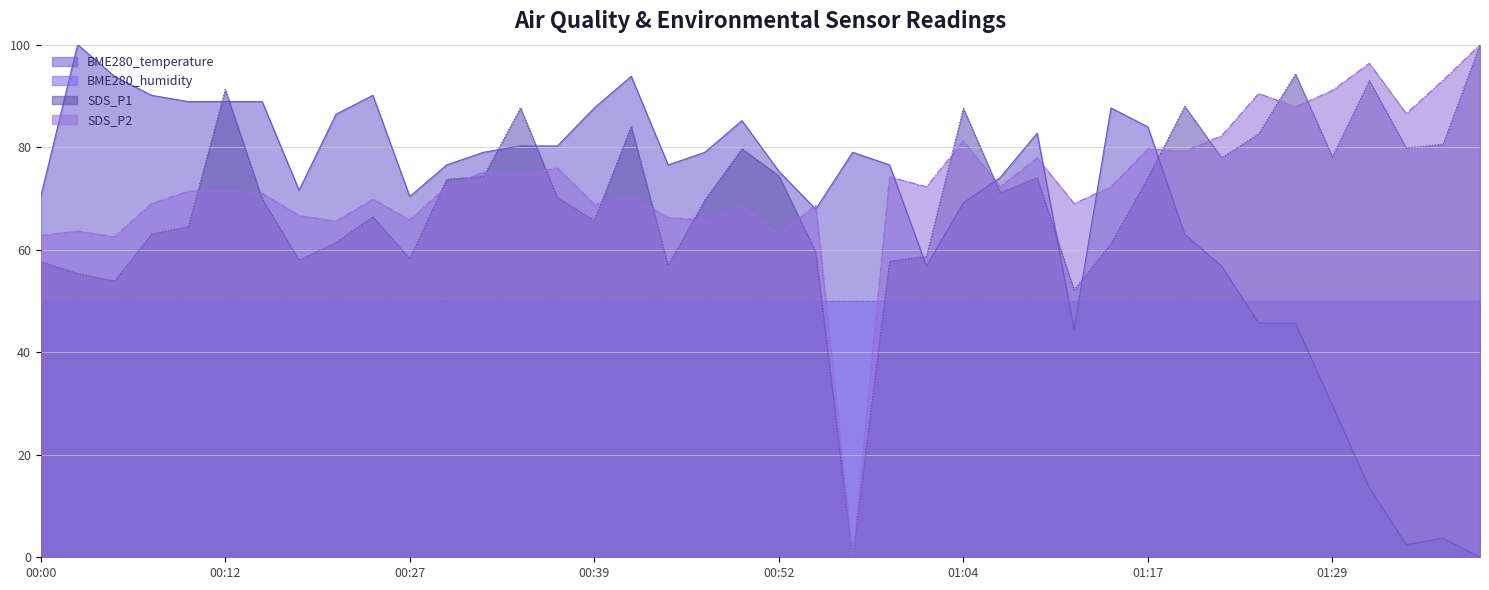

At how many categories does at least one series exceed 47?

40